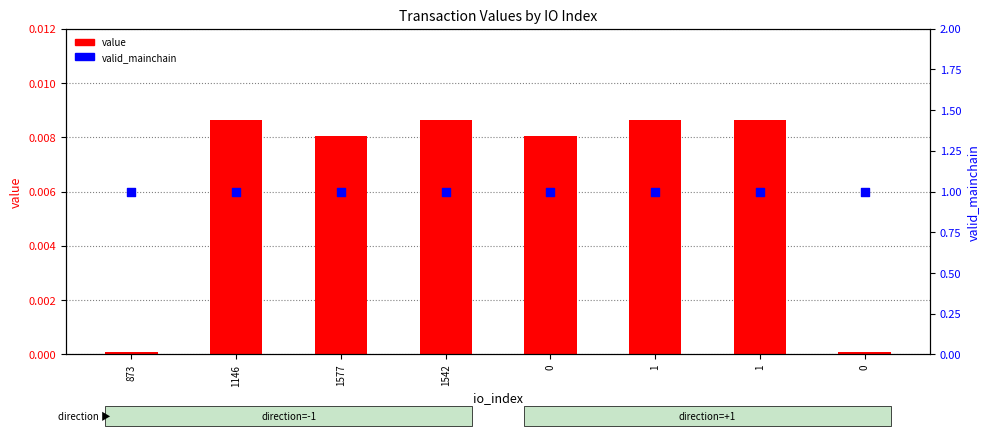

At which category is the sum across all series the highest?

1146